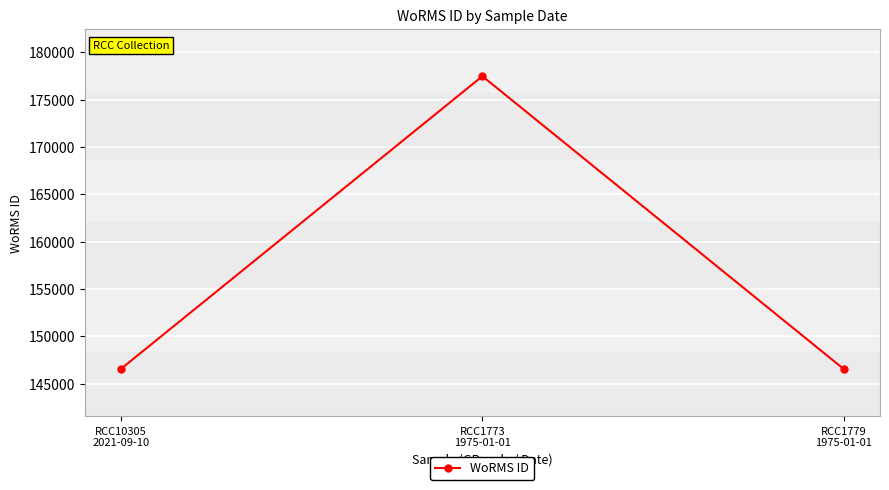

Which has a higher value, RCC1779
1975-01-01 or RCC1773
1975-01-01?

RCC1773
1975-01-01